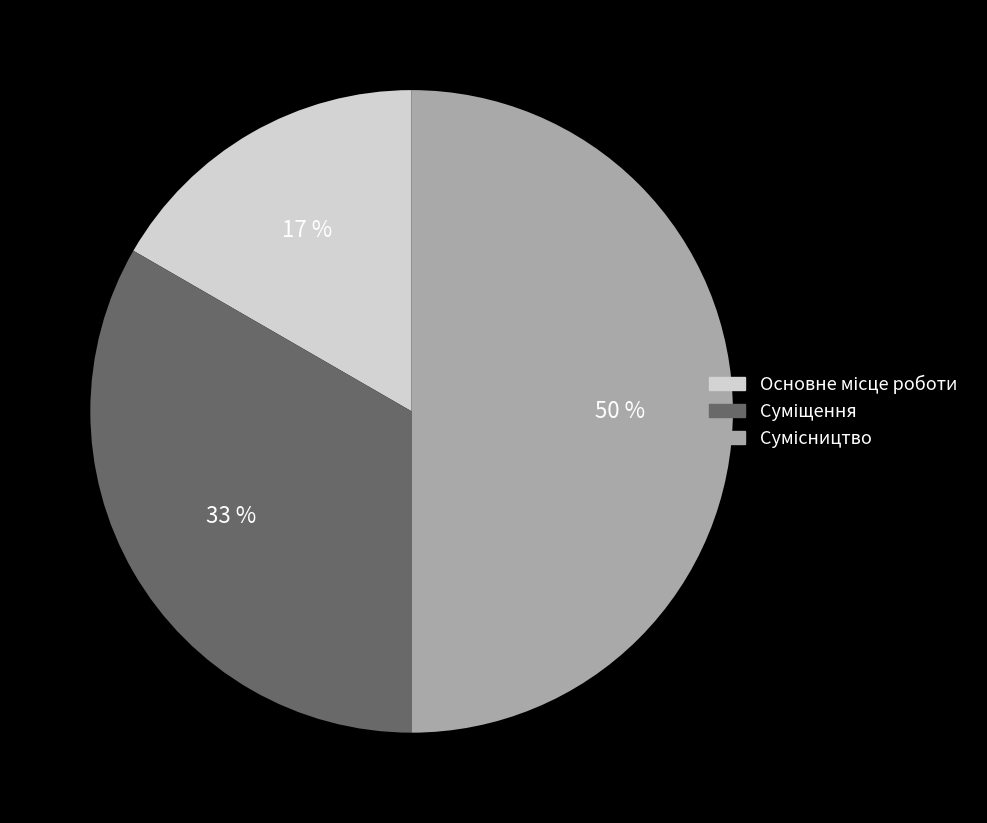

How many segments does this pie chart have?

3